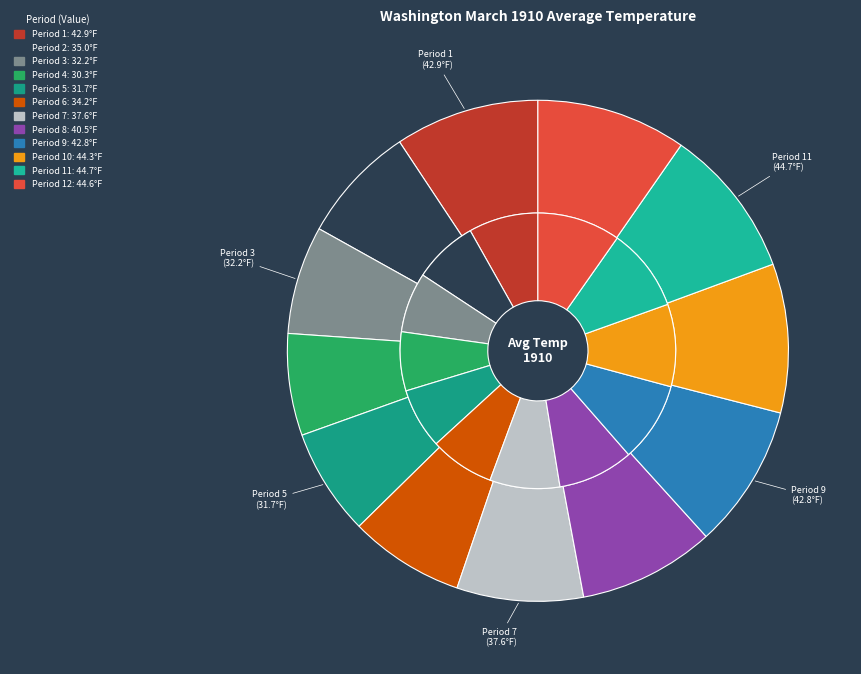

What is the smallest slice in the pie chart?

Period 4